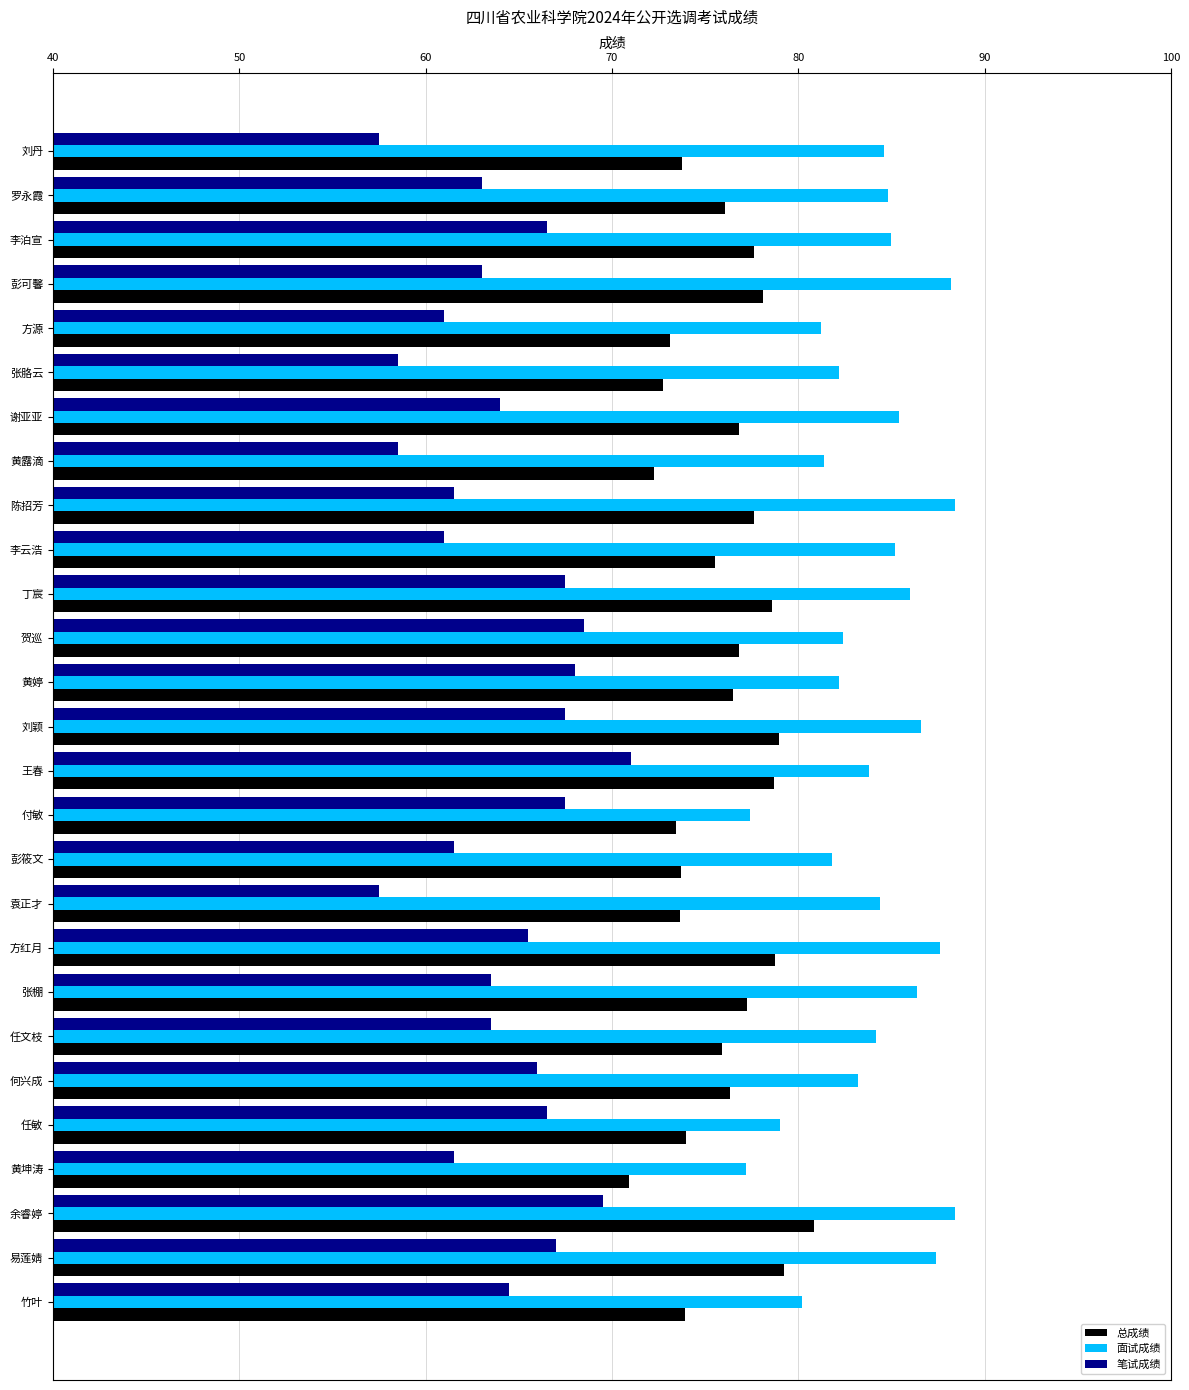

Rank the series by their maximum value, from highest to lowest.

面试成绩, 总成绩, 笔试成绩